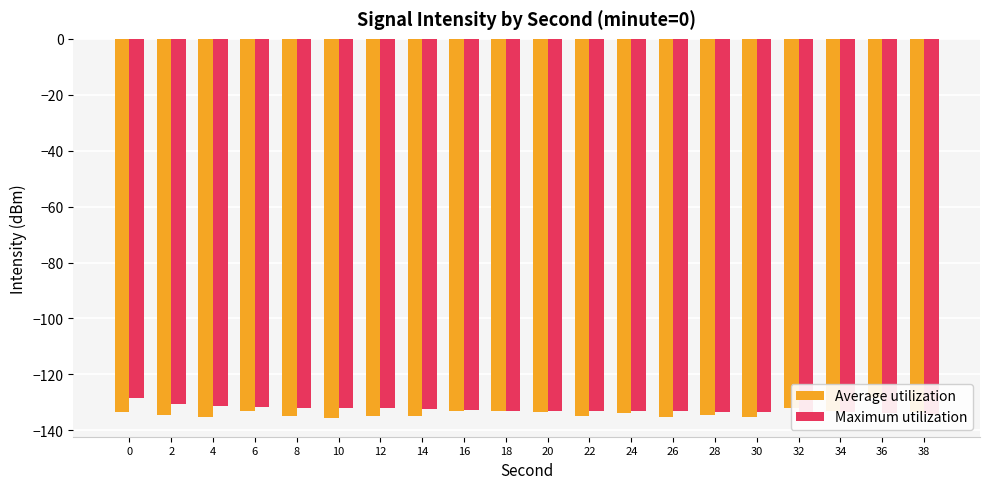

Reading left to right, transcribe all the data shown in this chart.

Average utilization: -133.5	-134.5	-135.4	-133.2	-134.8	-135.5	-134.9	-134.7	-133.2	-133.2	-133.5	-134.9	-133.7	-135.4	-134.6	-135.2	-131.9	-133.1	-128.5	-133.6
Maximum utilization: -128.5	-130.4	-131.5	-131.5	-131.9	-132.0	-132.1	-132.3	-132.8	-133.1	-133.2	-133.2	-133.2	-133.2	-133.4	-133.5	-133.5	-133.6	-133.7	-134.1